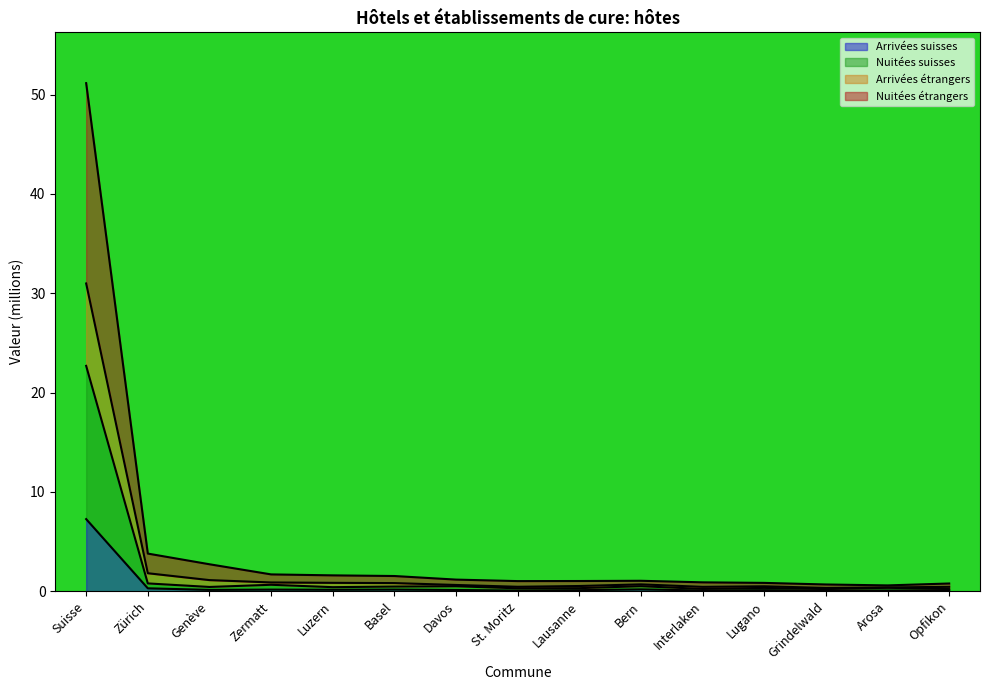

Which series changed the most between St. Moritz and Arosa?

Arrivées étrangers